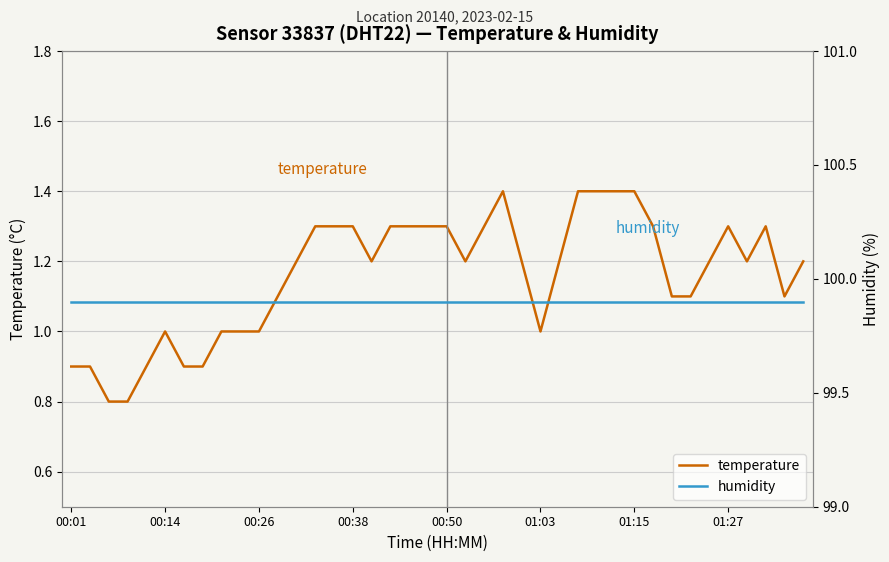

True or false: humidity and temperature intersect in this chart.

False